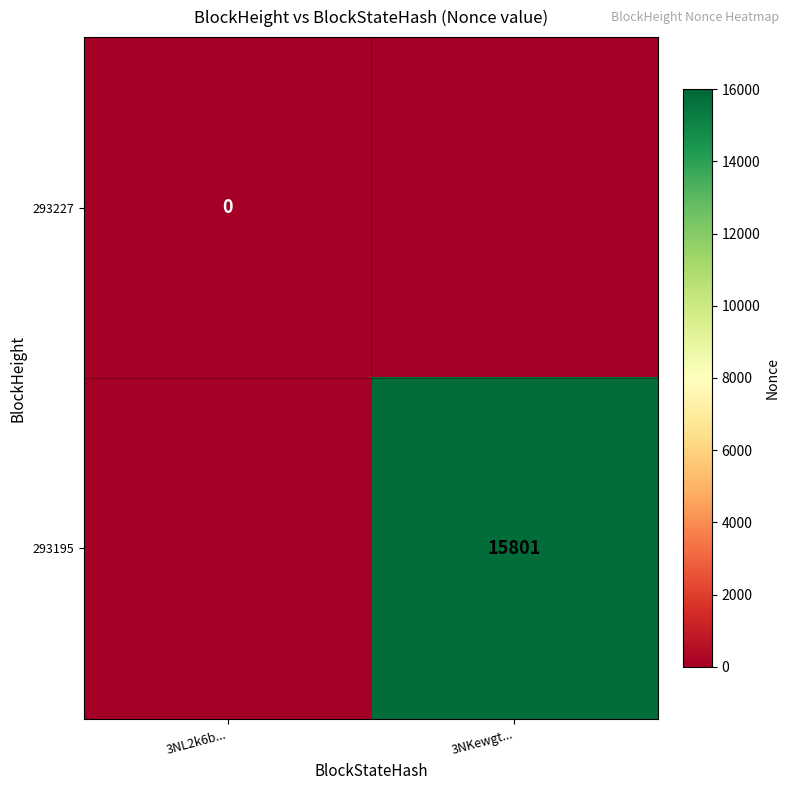

The value of 293195 at 3NKewgt... is 15801. True or false?

True